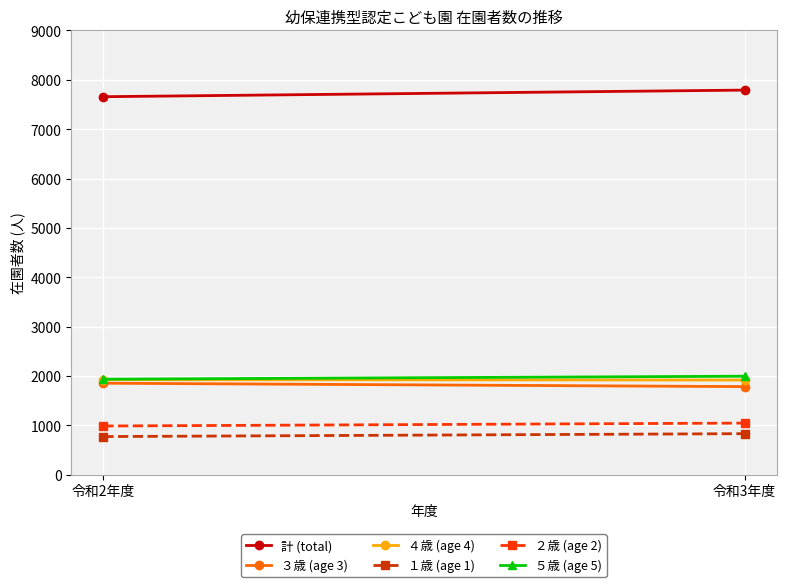

What is the value of the ４歳 (age 4) point at the 2nd from the left?

1917